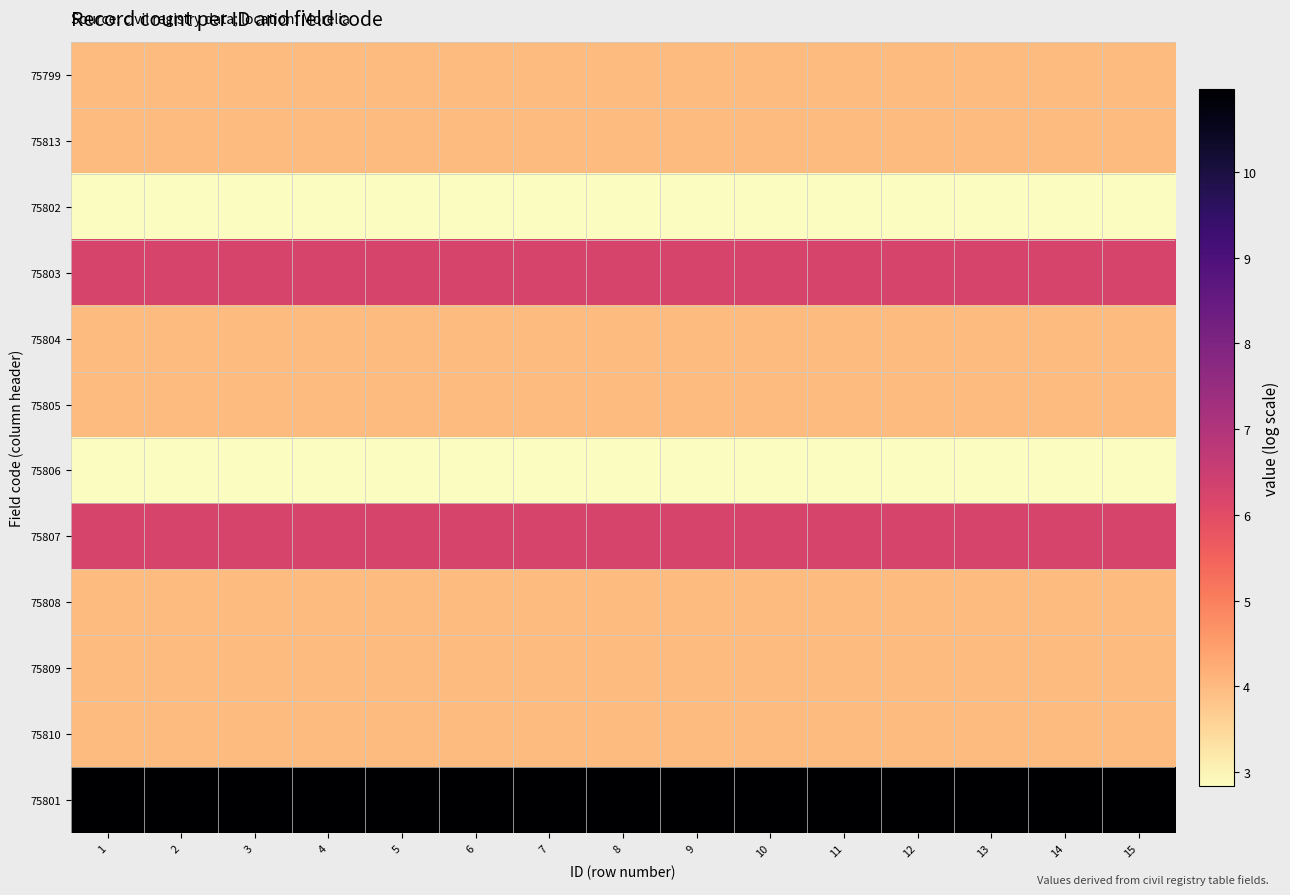

Which has a higher value, 10 or 8?

10